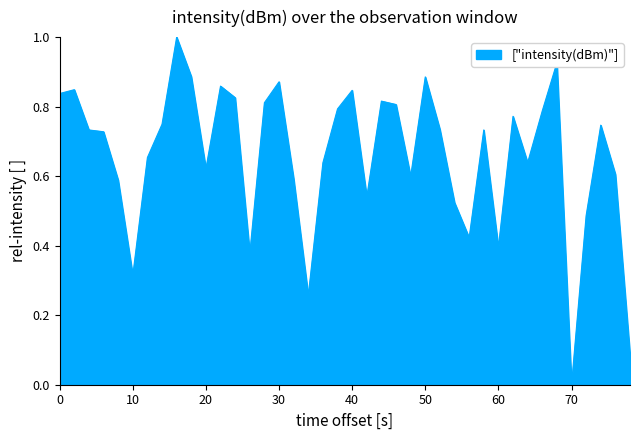

What is the greatest value displayed?

1.0